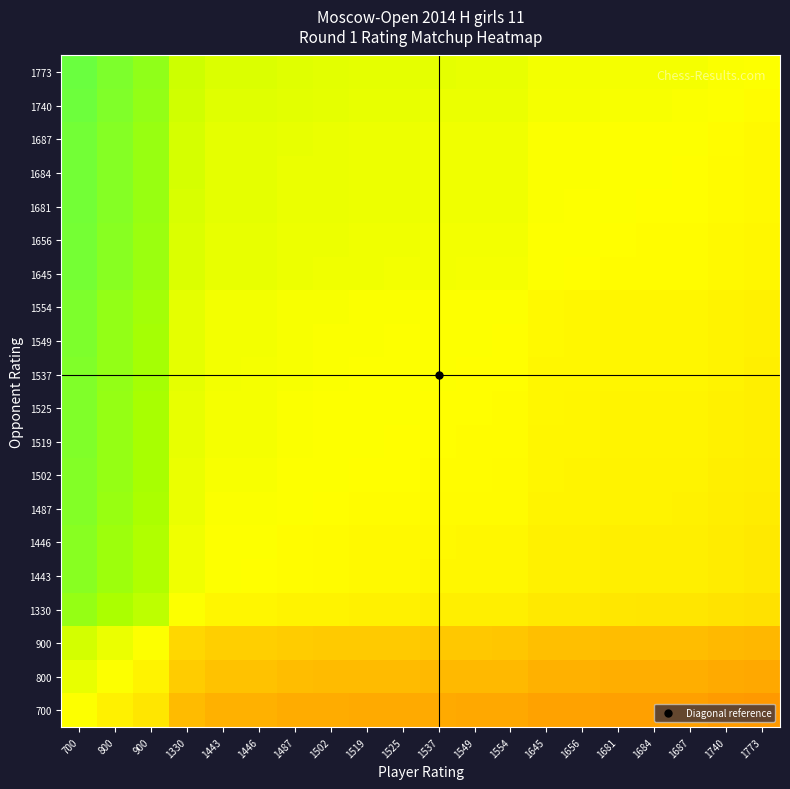

At how many categories does at least one series exceed 0?

20